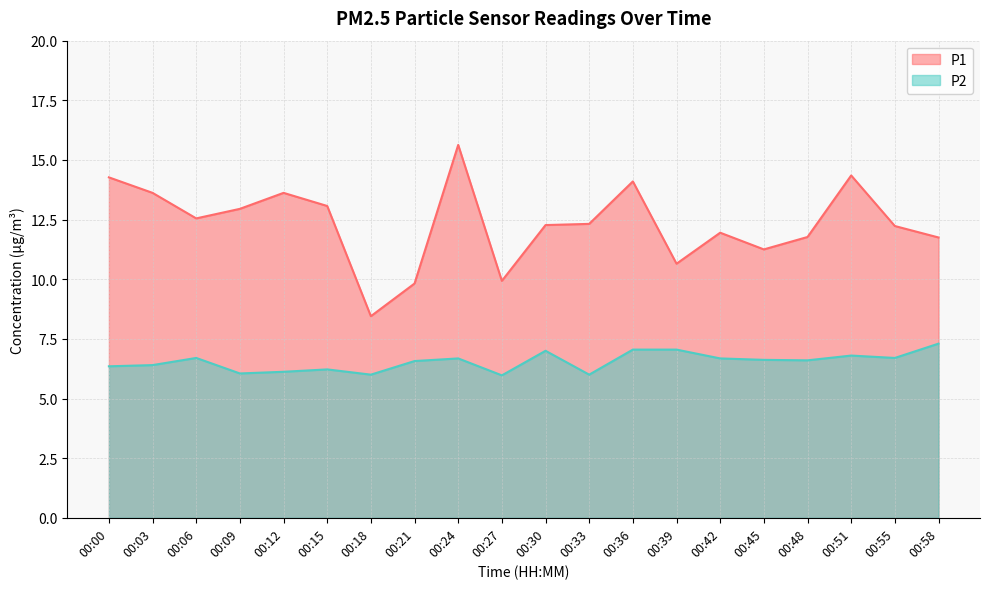

What value does the P2 series have at 00:42?

6.7